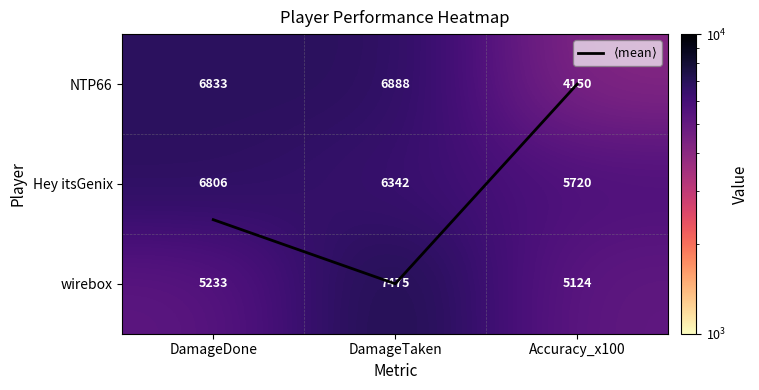

Which series has the largest total across all categories?

Hey itsGenix